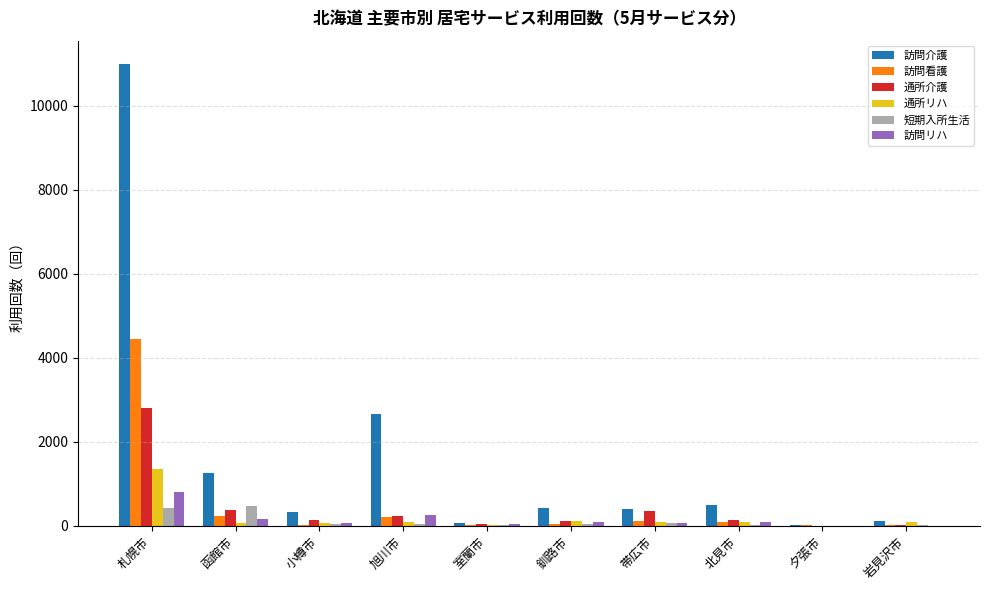

How many groups of bars are there?

10